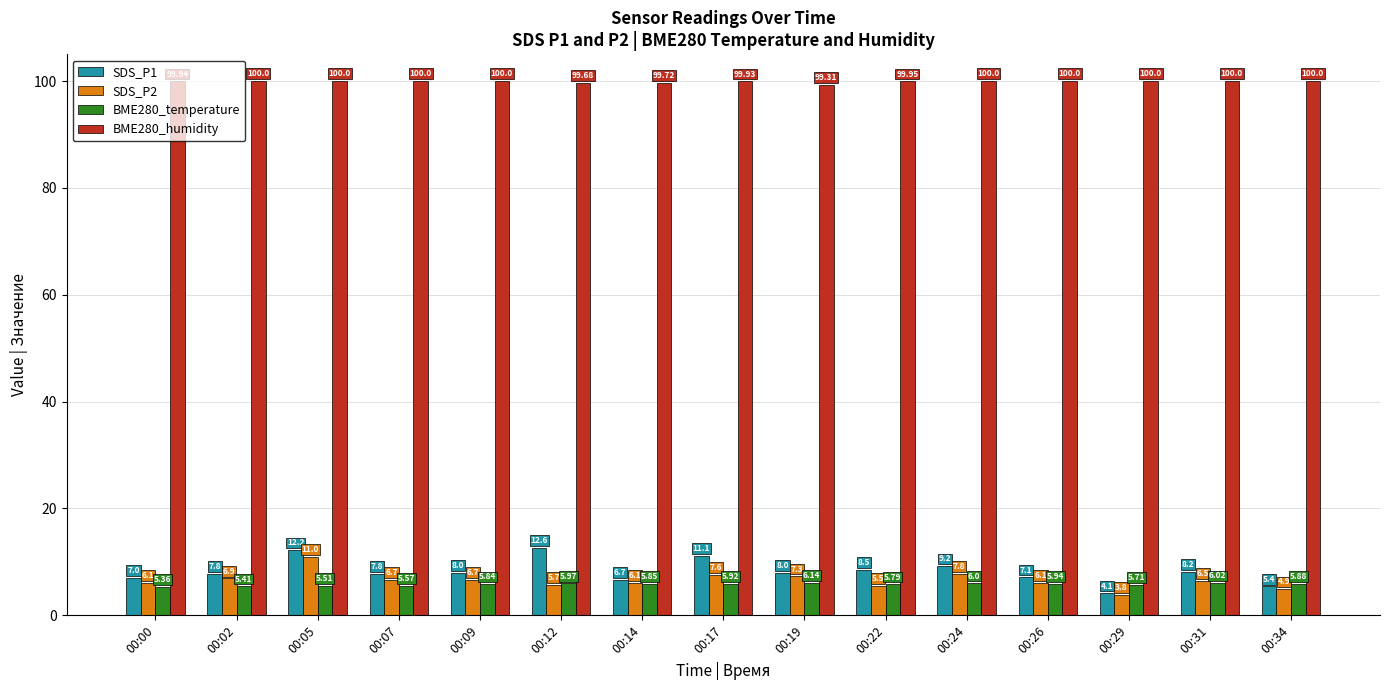

Rank the series by their maximum value, from highest to lowest.

BME280_humidity, SDS_P1, SDS_P2, BME280_temperature